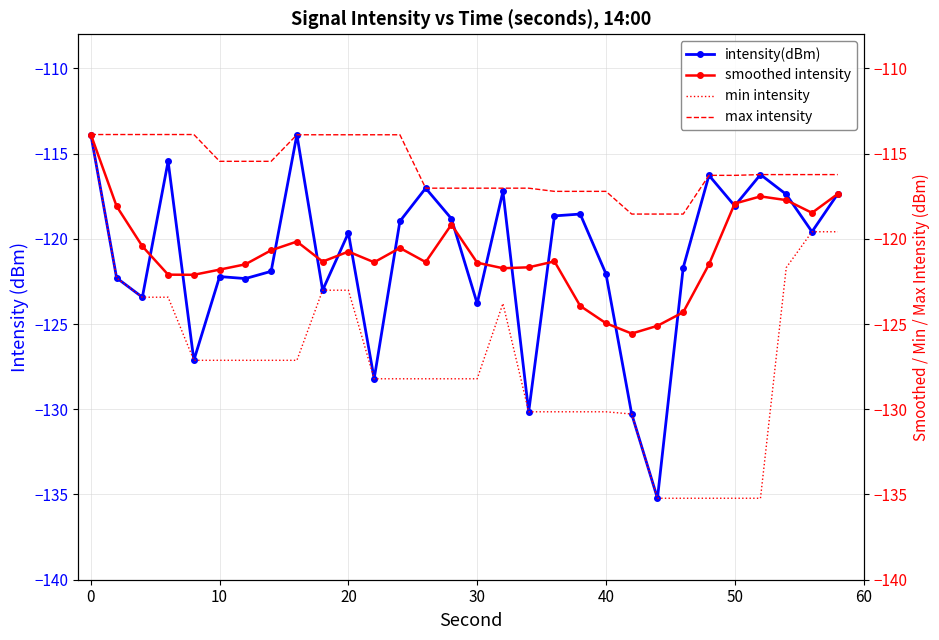

How many data points in intensity(dBm) are above -119?

14